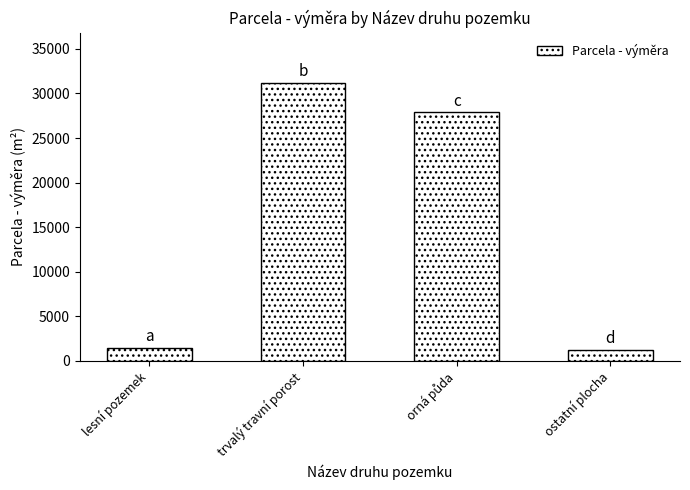

What is the sum of all values?

61746